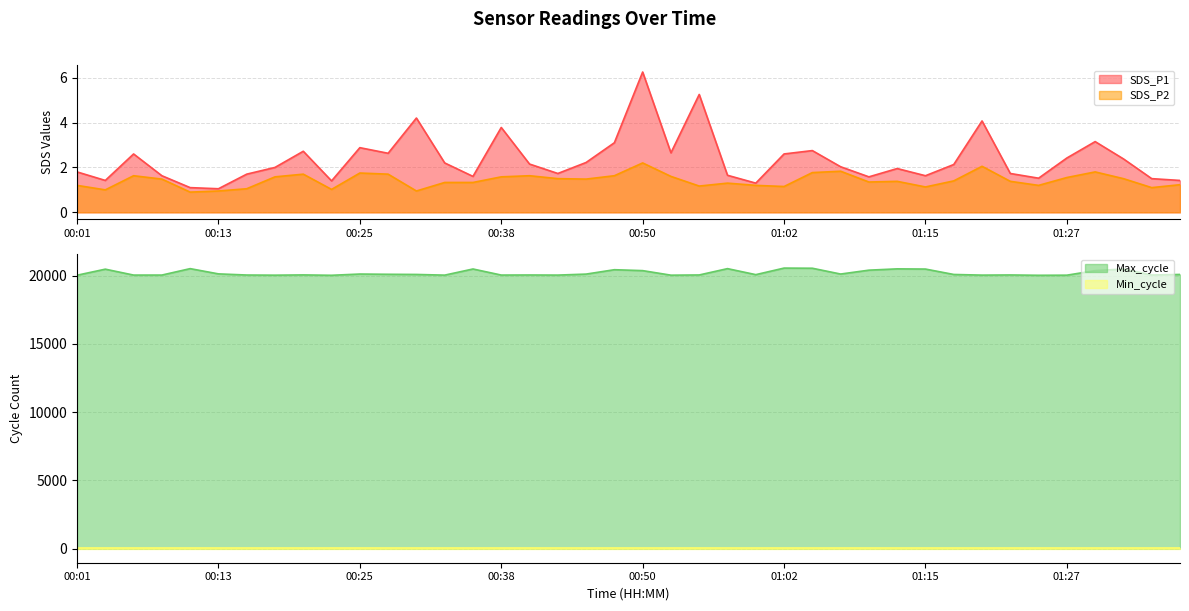

At how many categories does at least one series exceed 9582?

40